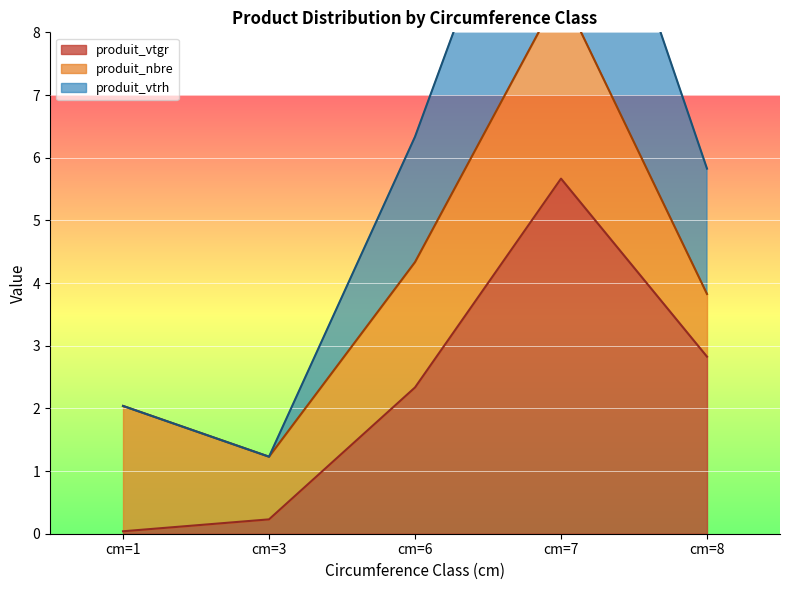

Is it true that produit_vtgr equals 0.4 at cm=3?

False